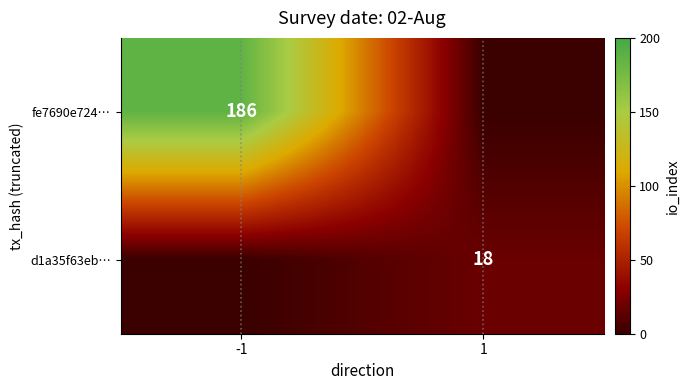

The value of fe7690e724… at -1 is 84. True or false?

False